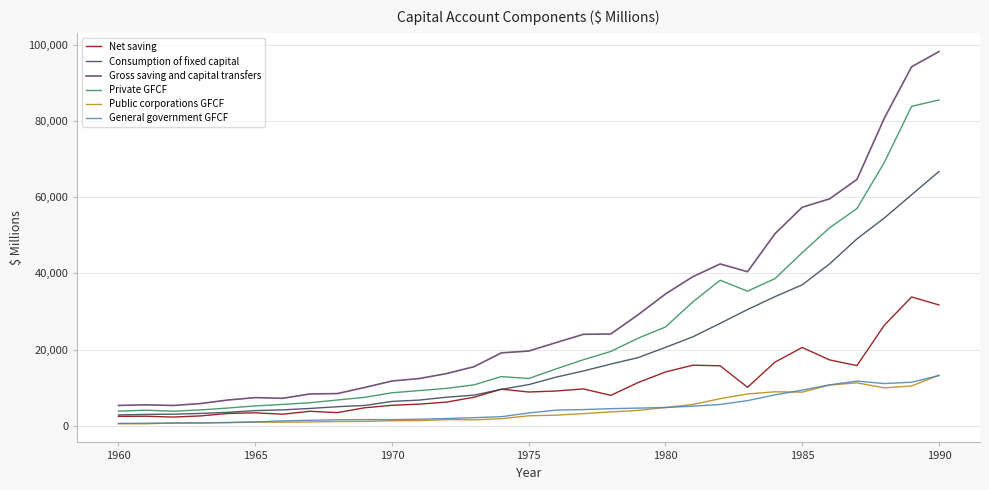

Which series has the largest total across all categories?

Gross saving and capital transfers